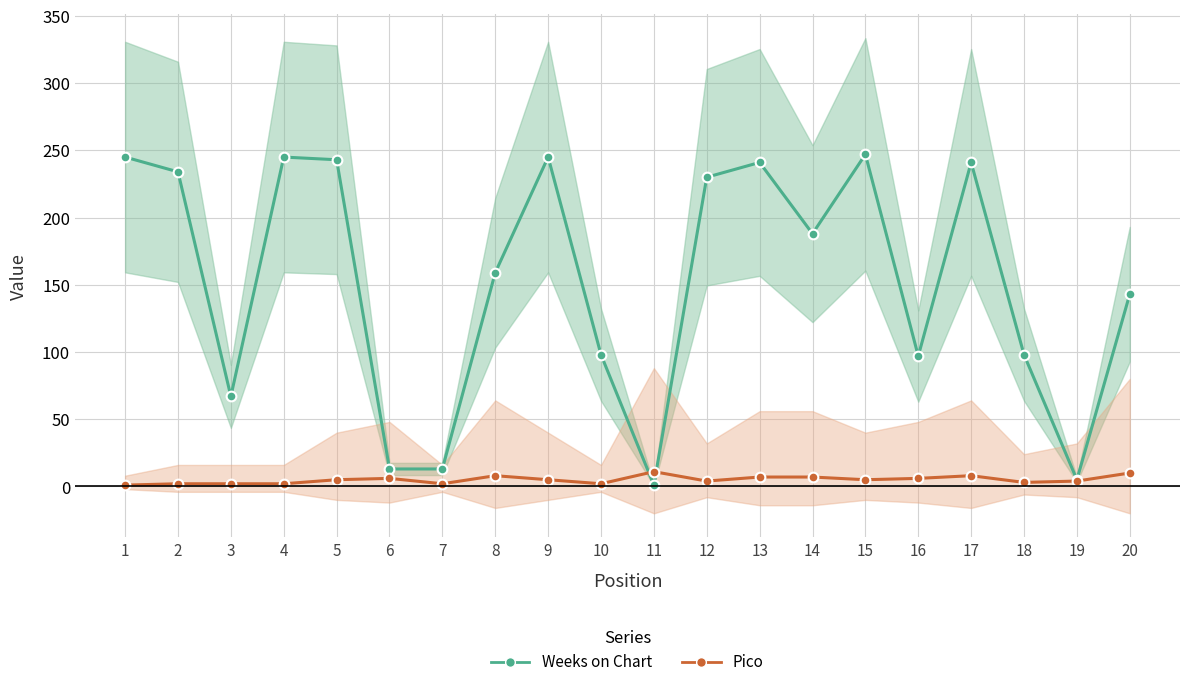

How many values in the Weeks on Chart series are below 188?

10